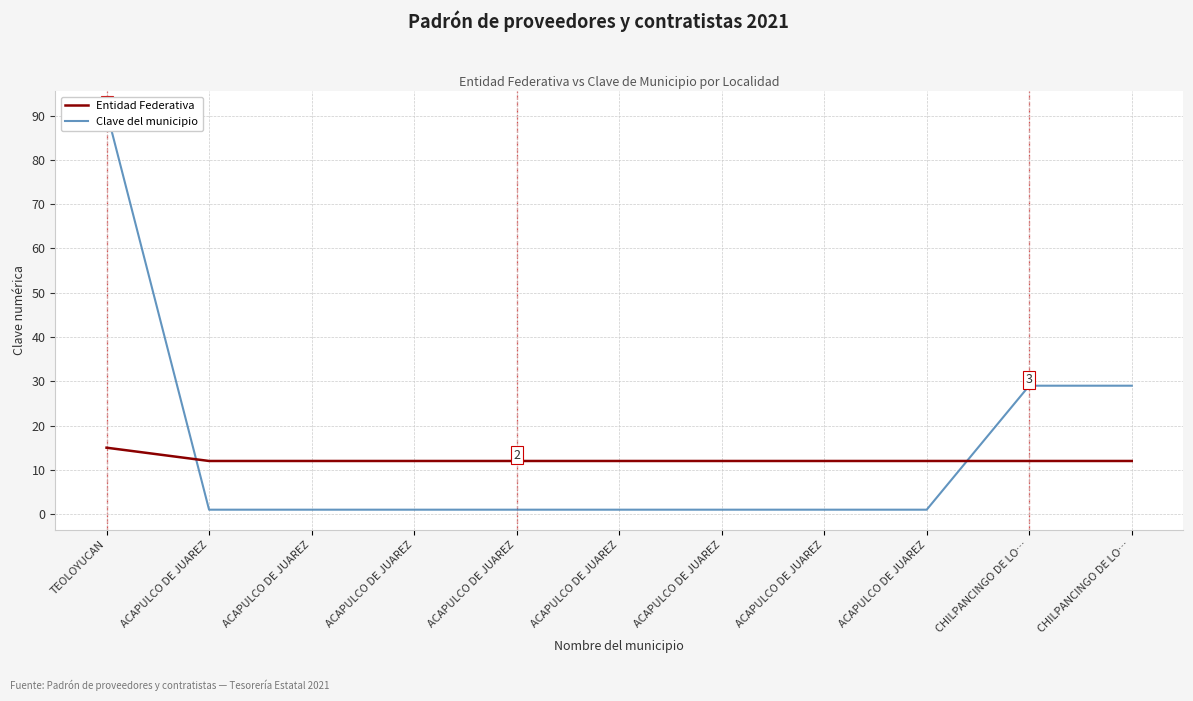

Reading left to right, what are all the values shown in this chart?

Entidad Federativa: 15	12	12	12	12	12	12	12	12	12	12
Clave del municipio: 91	1	1	1	1	1	1	1	1	29	29